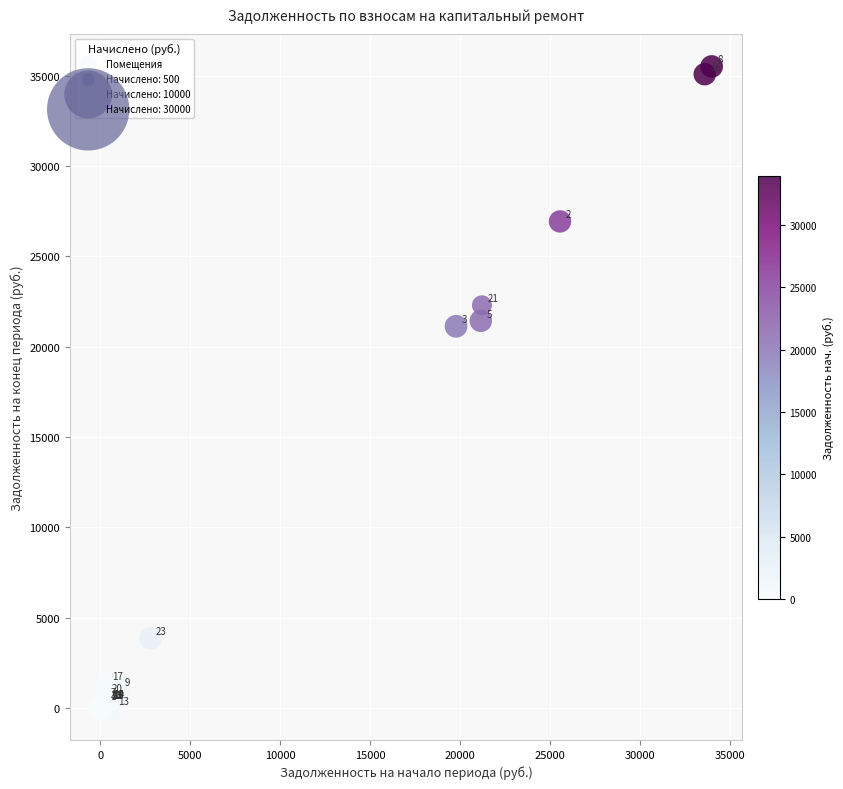

What Y value in the scatter plot is closest to 17756?

21128.1